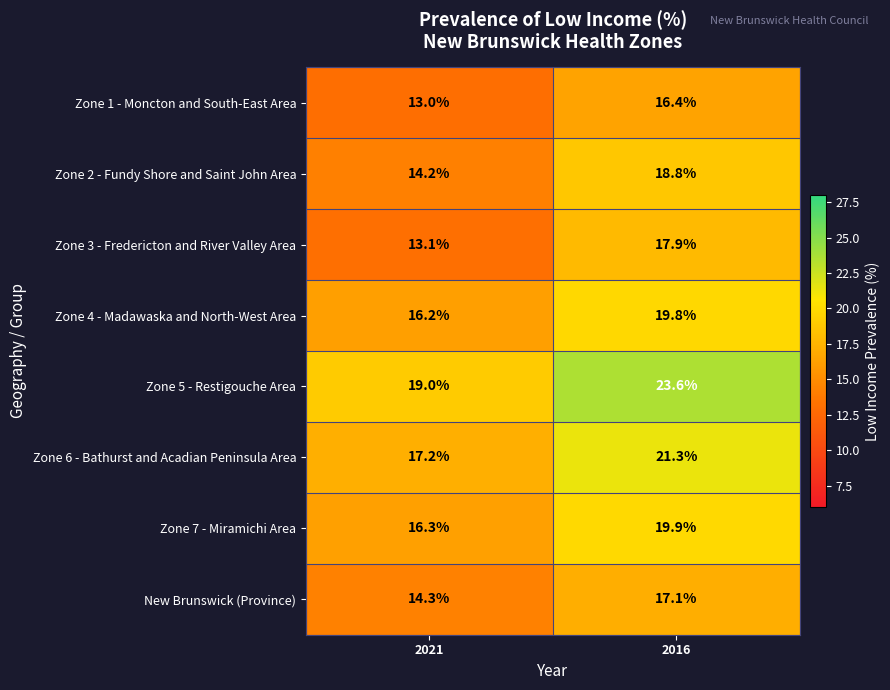

What value does the Zone 6 - Bathurst and Acadian Peninsula Area series have at 2016?

21.3